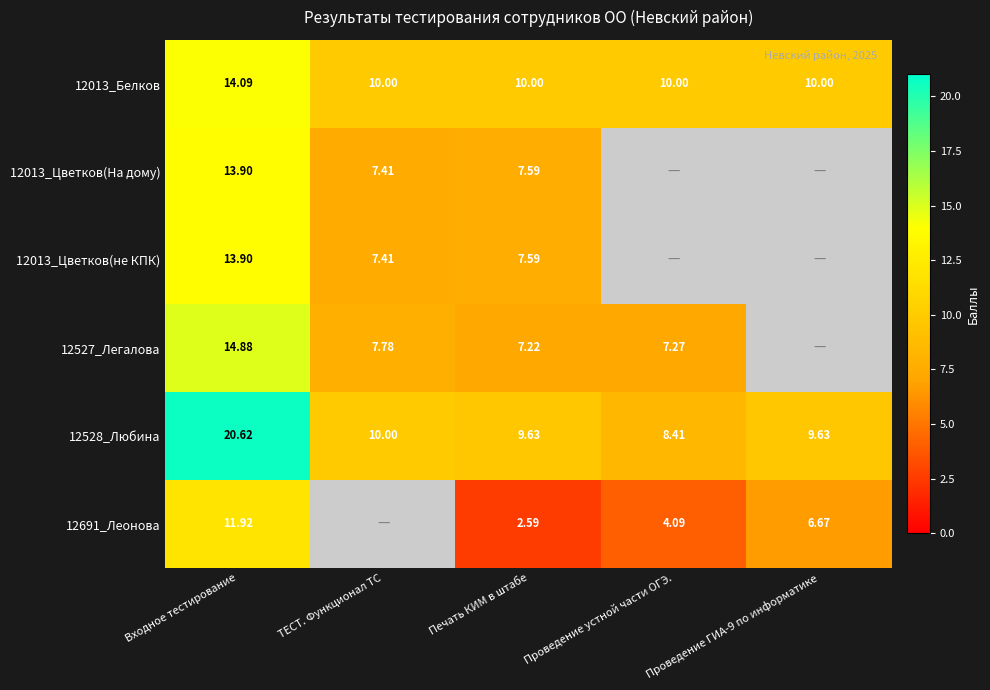

True or false: 12013_Цветков(не КПК) has a value of 10.9 at ТЕСТ. Функционал ТС.

False